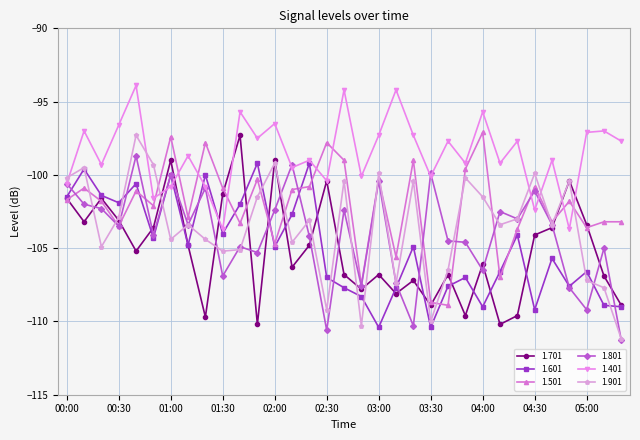

In 1.701, how many points are lower than both neighbors (excluding endpoints)?

10